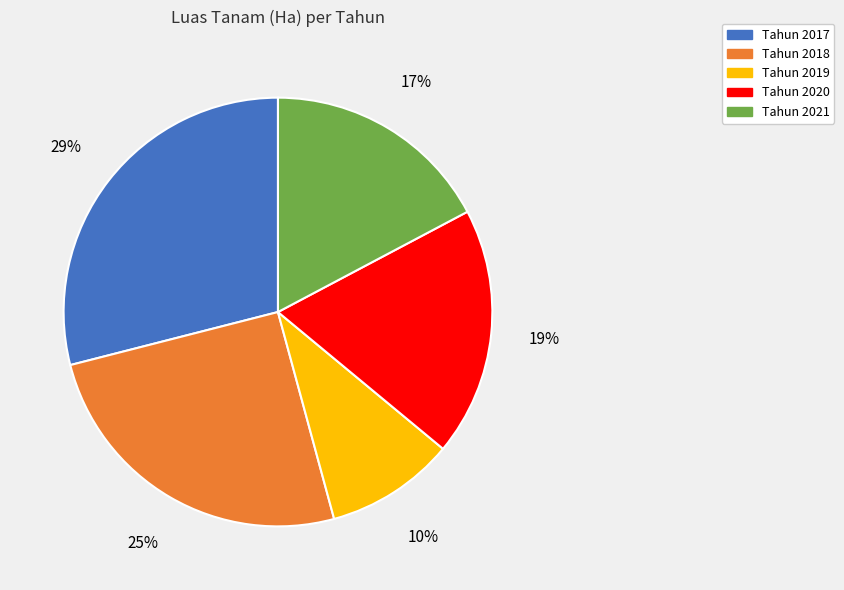

To the nearest percent, what is the difference between the largest and smallest slice percentages?

19%